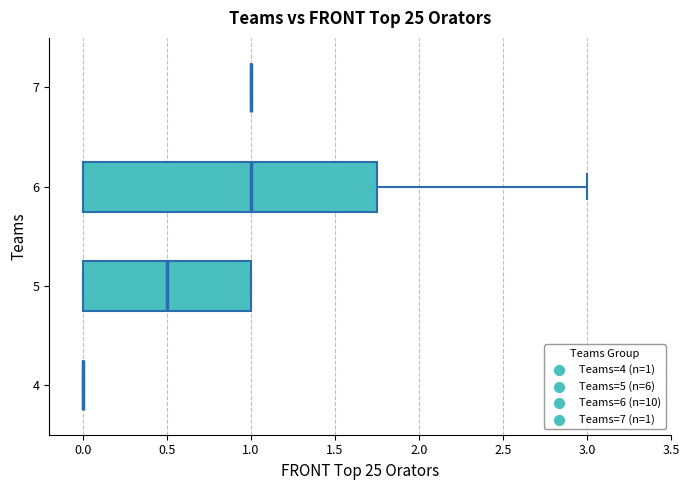

Which box is the widest, from its left edge to its right edge?

6